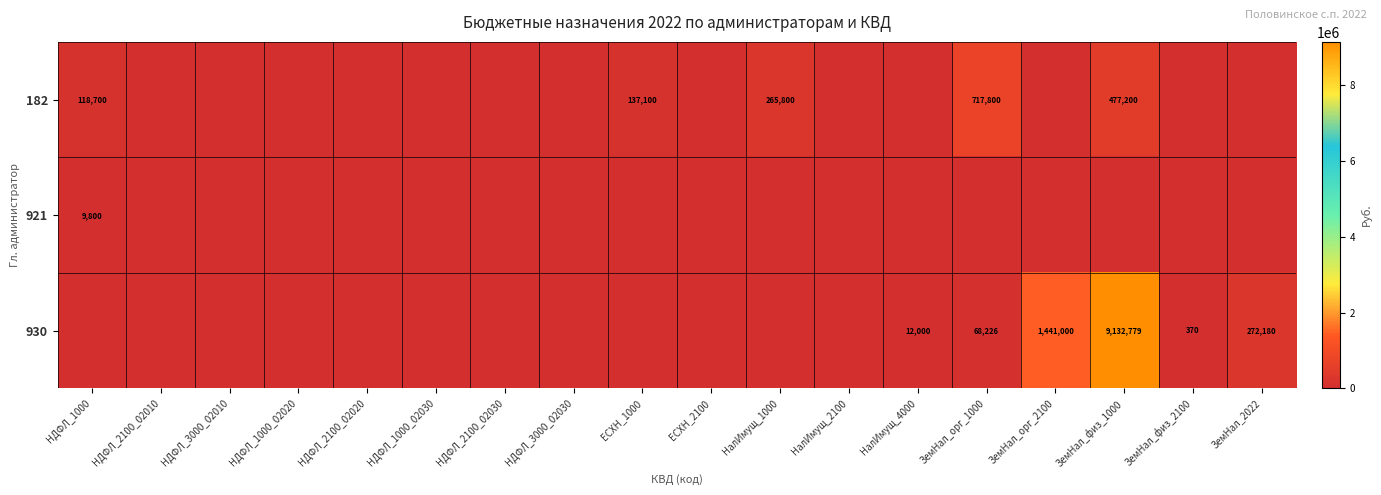

The 182 series shows 1013610 at ЗемНал_орг_1000. True or false?

False